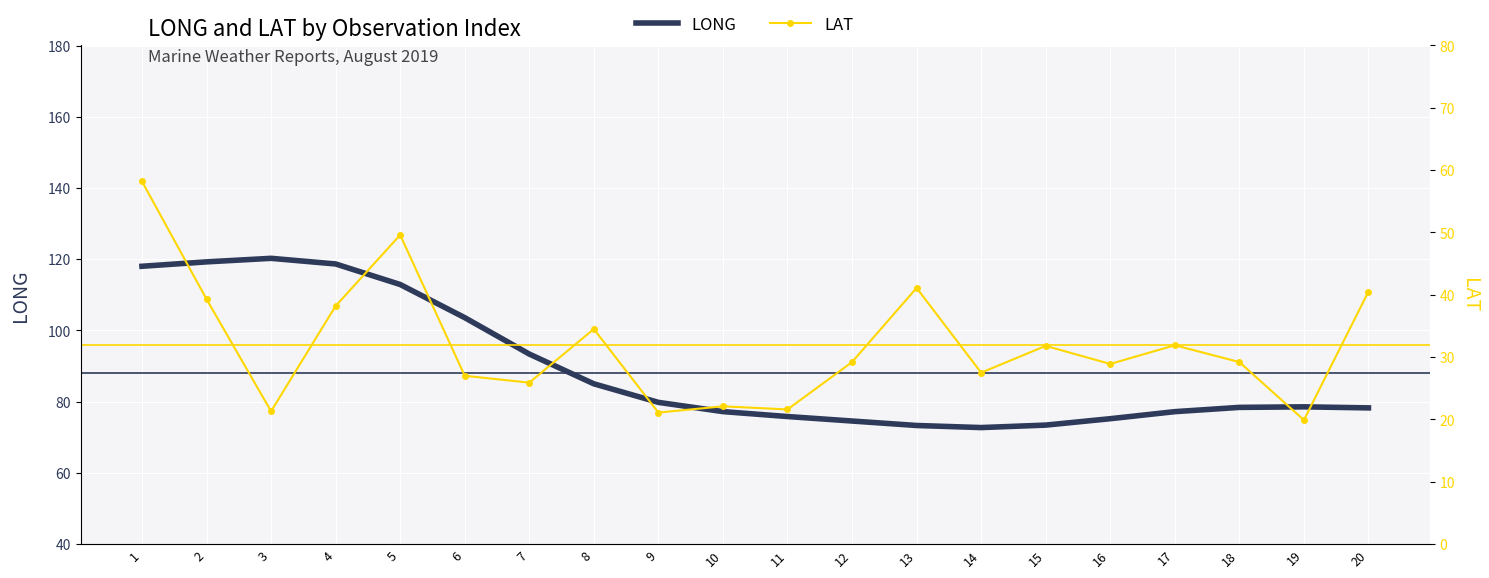

List the labels in order of LAT value, smallest first.

19, 9, 3, 11, 10, 7, 6, 14, 16, 12, 18, 15, 17, 8, 4, 2, 20, 13, 5, 1